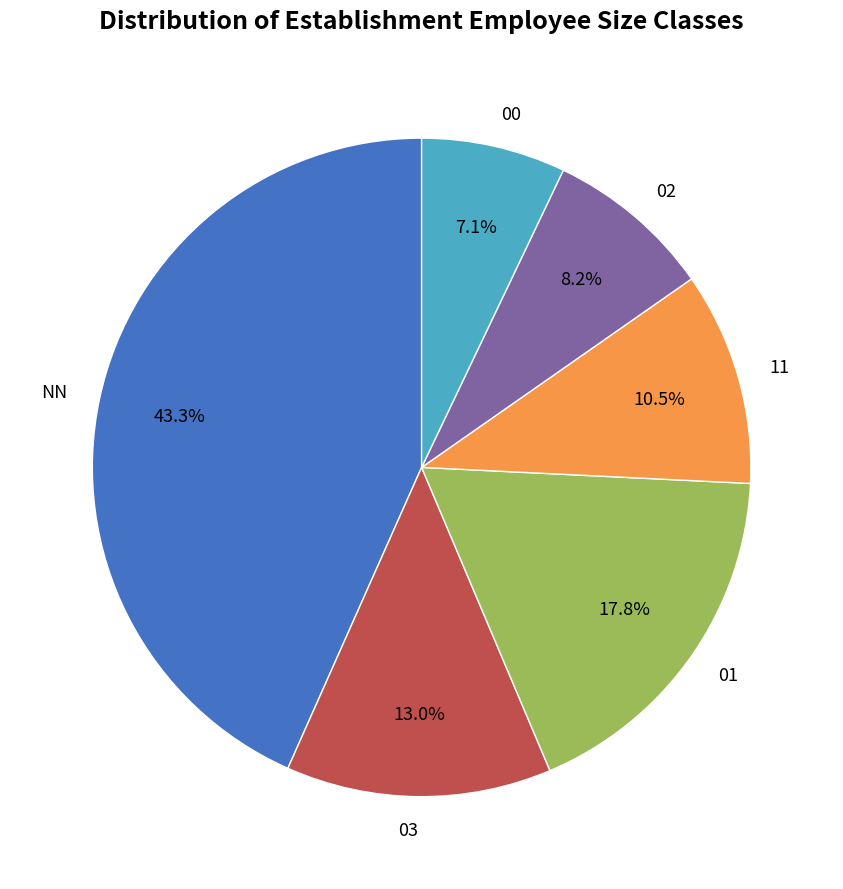

Is the sum of 01 and 00 greater than half?

No